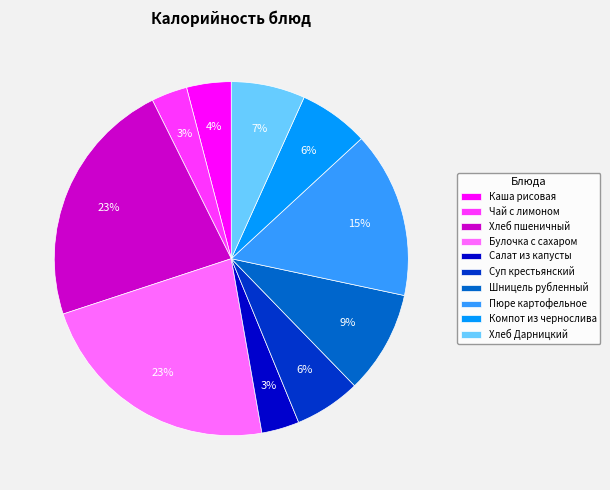

Which has a higher value, Пюре картофельное or Хлеб пшеничный?

Хлеб пшеничный